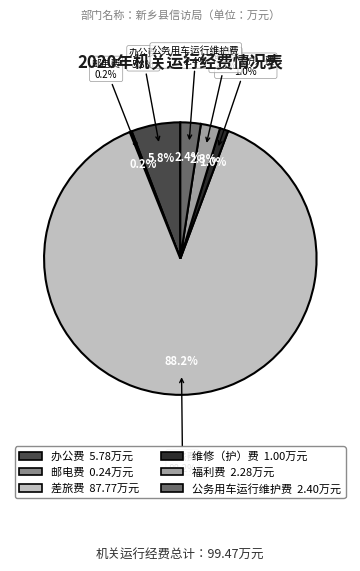

Is there any slice that represents more than half of the pie?

Yes